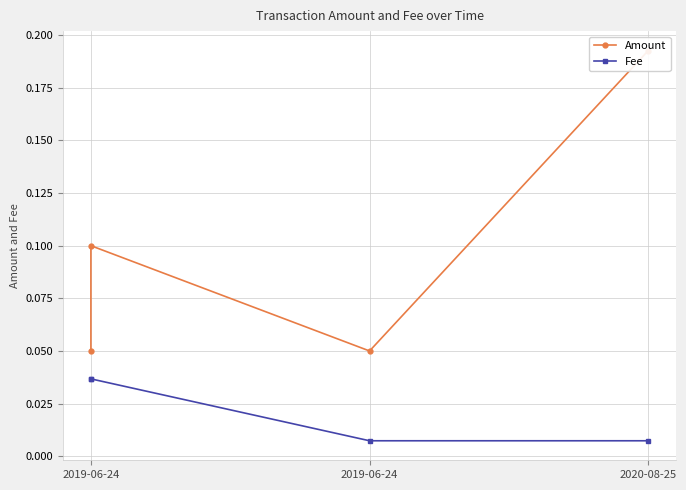

True or false: Amount has more than 0 points higher than both neighbors.

True